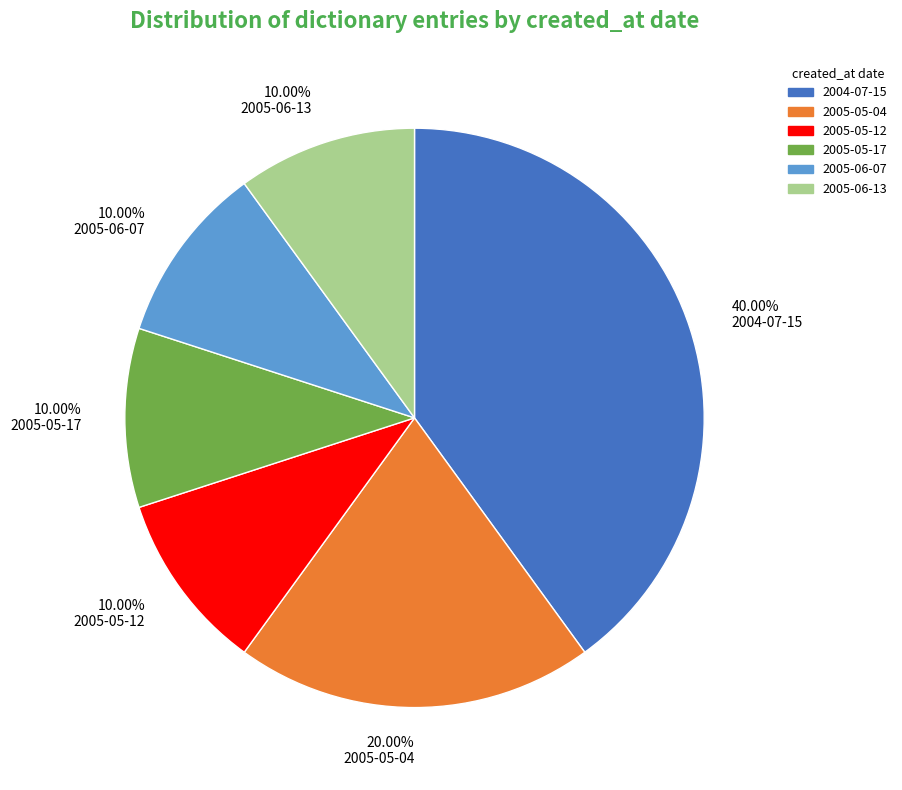

Between 2004-07-15 and 2005-05-04, which is larger?

2004-07-15